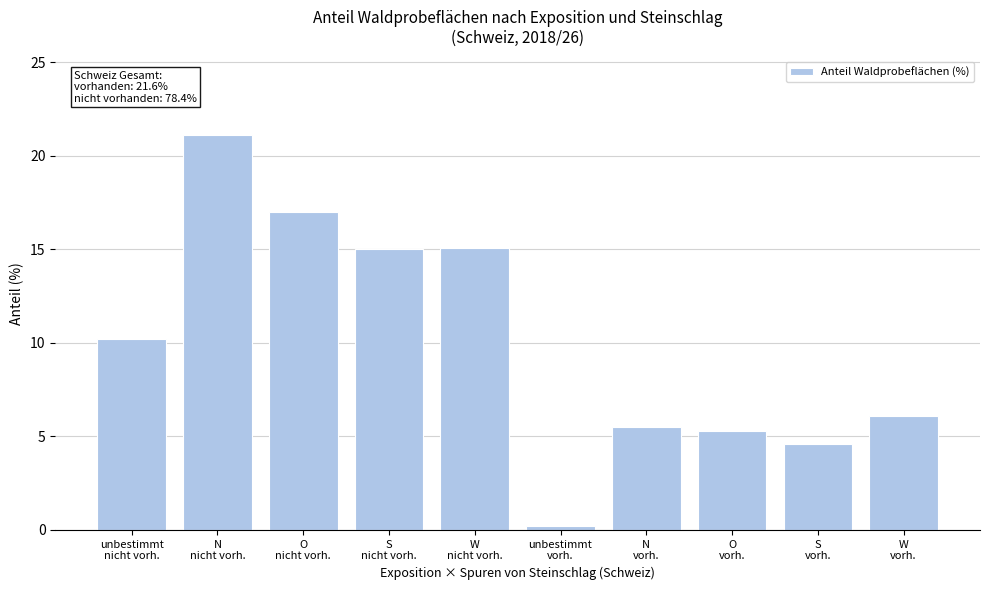

What is the greatest value displayed?

21.1